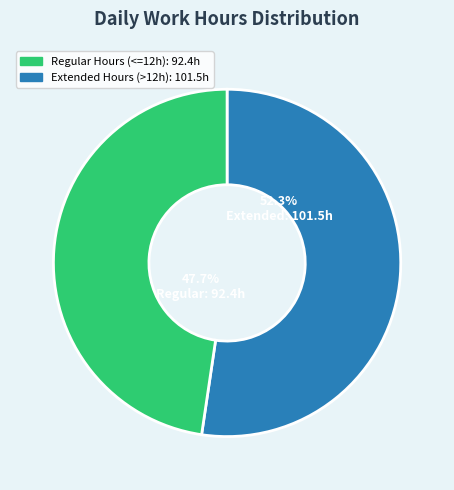

Does any single category account for the majority?

Yes